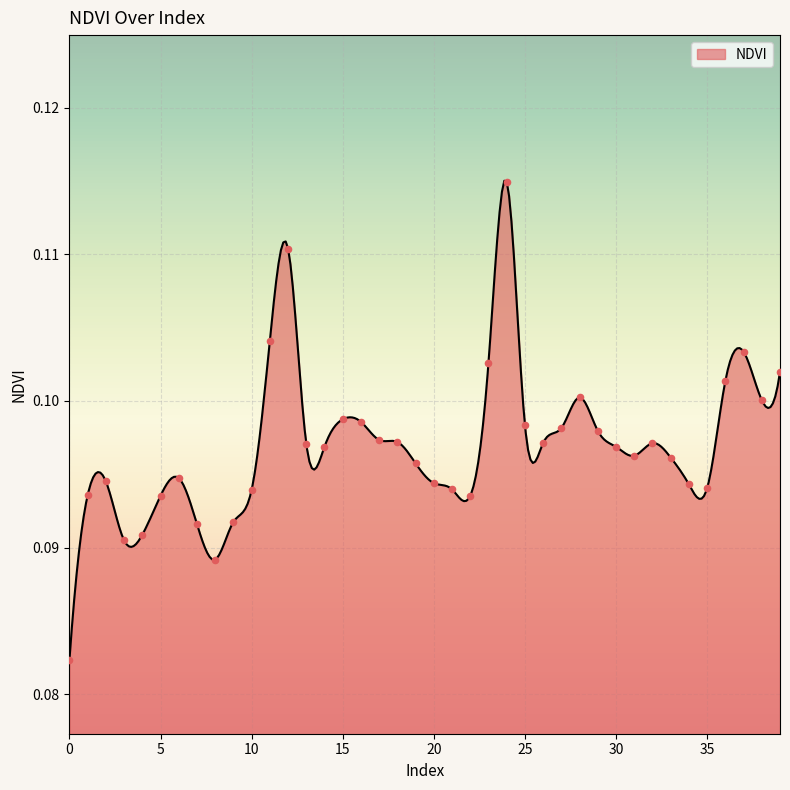

Between 21 and 32, which is larger?

32